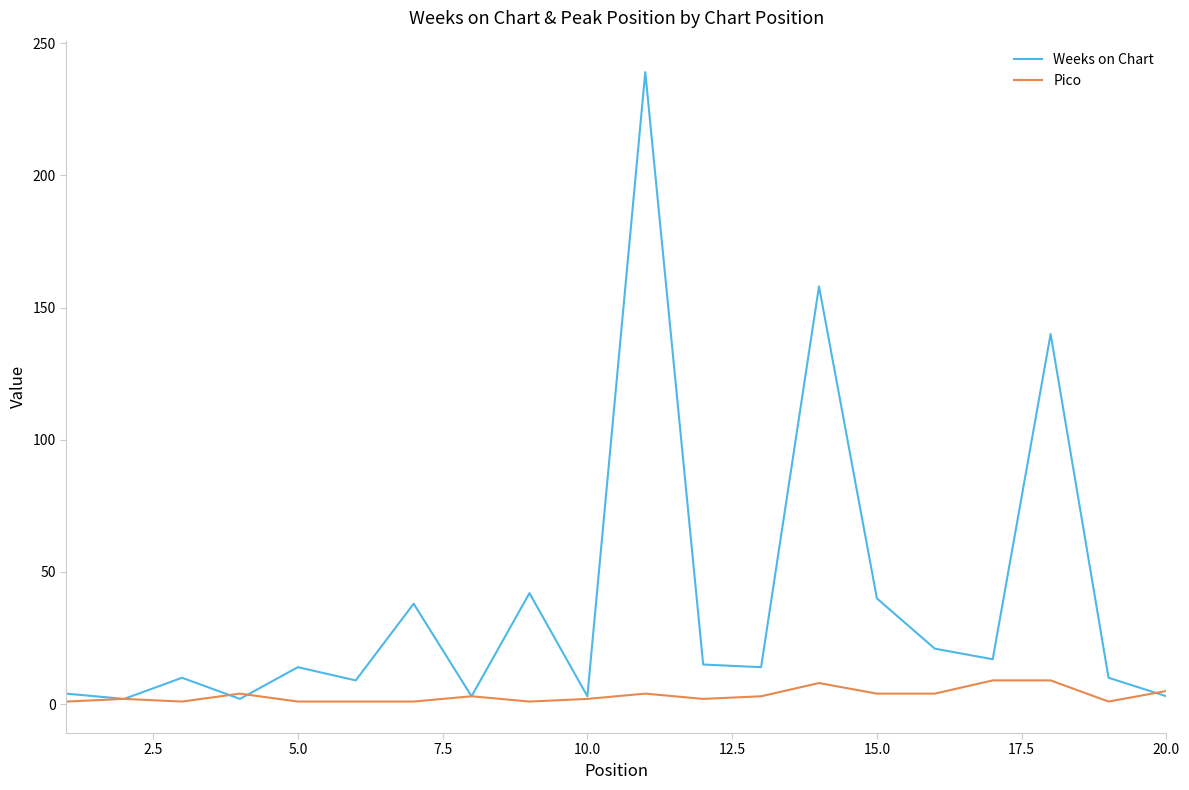

At how many categories does at least one series exceed 96?

3